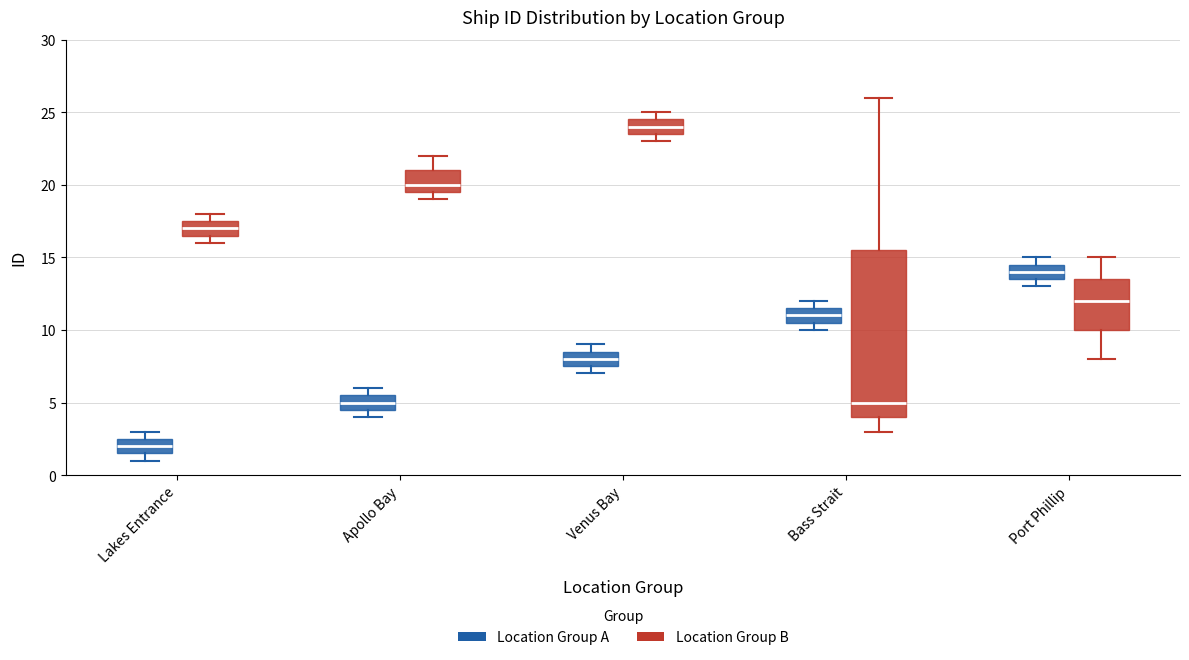

Reading left to right, read every box against the y-axis: the position of its median line, the range the box covers, and the ends of its whiskers. The values are not printed on the chart, so give them approximately, as read against the axis.

Lakes Entrance (Location Group A): median 2.0, box 1.5 to 2.5, whiskers 1.0 to 3.0
Lakes Entrance (Location Group B): median 17.0, box 16.5 to 17.5, whiskers 16.0 to 18.0
Apollo Bay (Location Group A): median 5.0, box 4.5 to 5.5, whiskers 4.0 to 6.0
Apollo Bay (Location Group B): median 20.0, box 19.5 to 21.0, whiskers 19.0 to 22.0
Venus Bay (Location Group A): median 8.0, box 7.5 to 8.5, whiskers 7.0 to 9.0
Venus Bay (Location Group B): median 24.0, box 23.5 to 24.5, whiskers 23.0 to 25.0
Bass Strait (Location Group A): median 11.0, box 10.5 to 11.5, whiskers 10.0 to 12.0
Bass Strait (Location Group B): median 5.0, box 4.0 to 15.5, whiskers 3.0 to 26.0
Port Phillip (Location Group A): median 14.0, box 13.5 to 14.5, whiskers 13.0 to 15.0
Port Phillip (Location Group B): median 12.0, box 10.0 to 13.5, whiskers 8.0 to 15.0